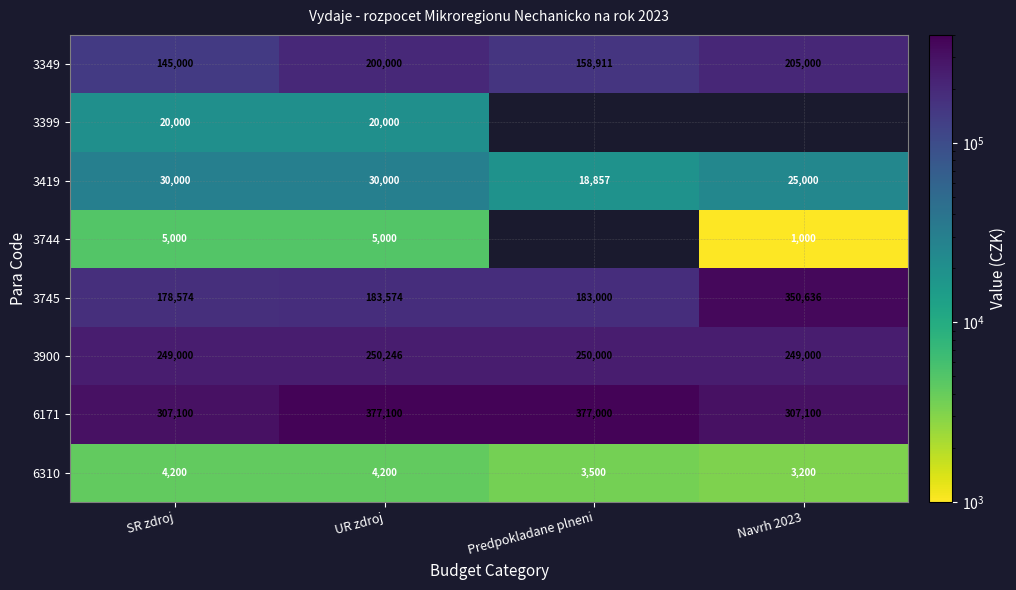

Is the value of 3349 at Predpokladane plneni greater than the value of 6171 at Navrh 2023?

No